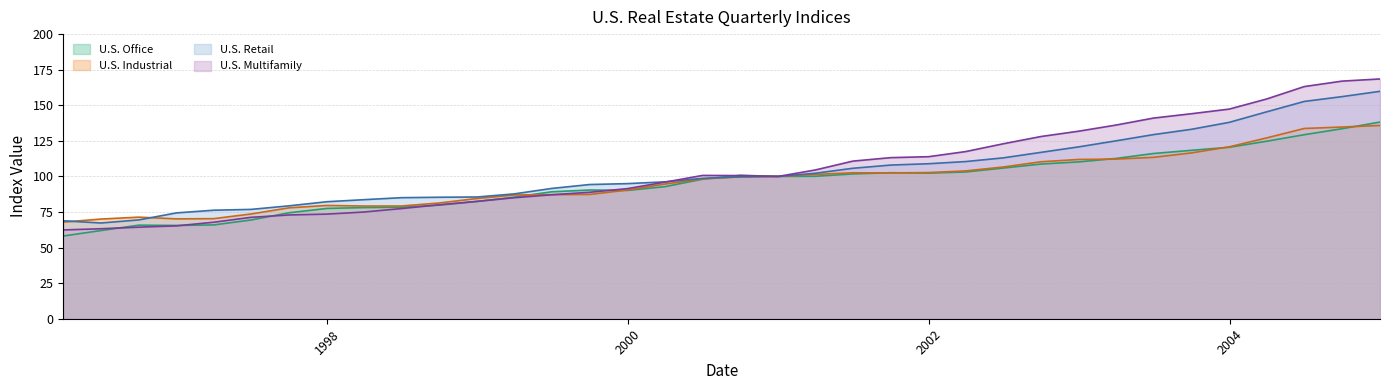

The value of U.S. Office at 2001-06-30 is 101.8. True or false?

True